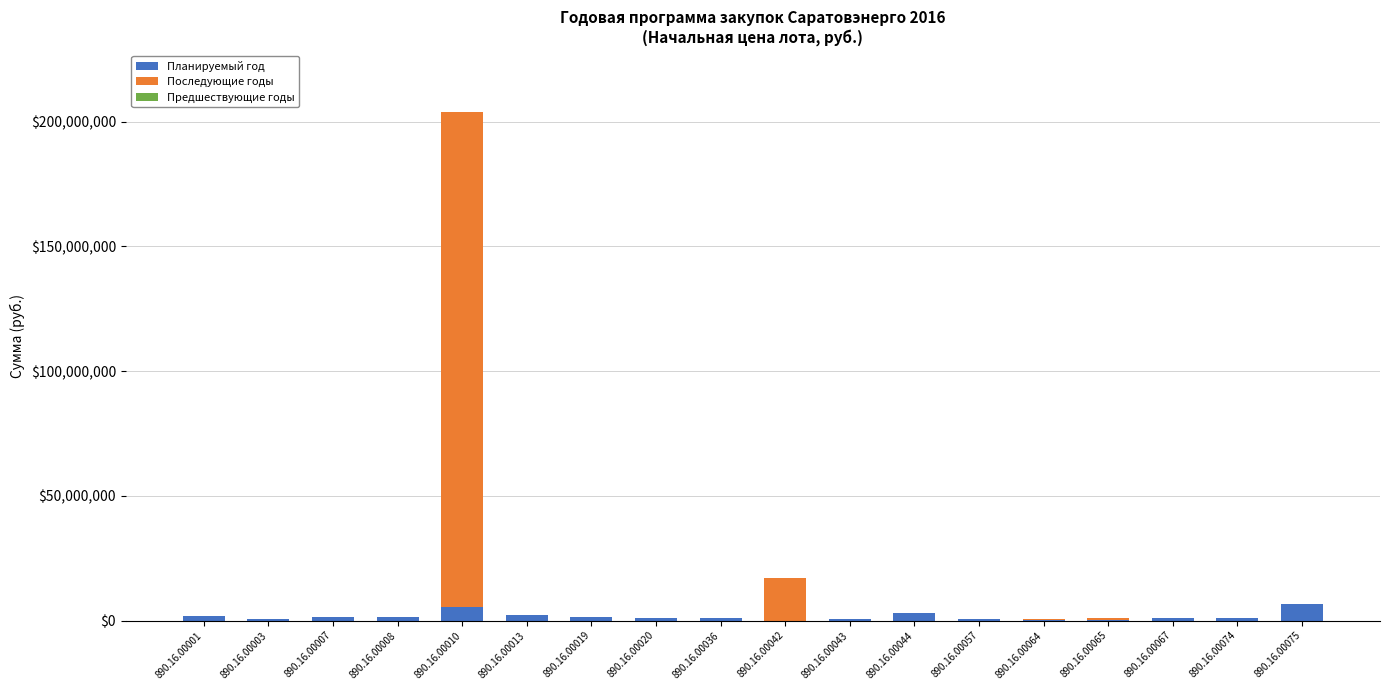

At which category is the sum across all series the highest?

890.16.00010